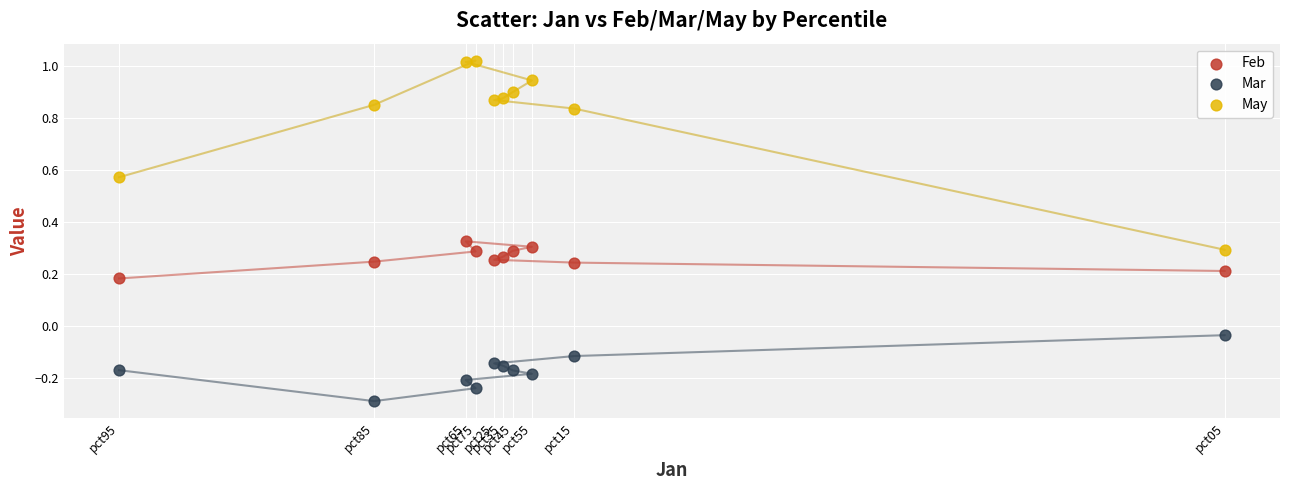

Which series reaches the minimum Y coordinate?

Mar